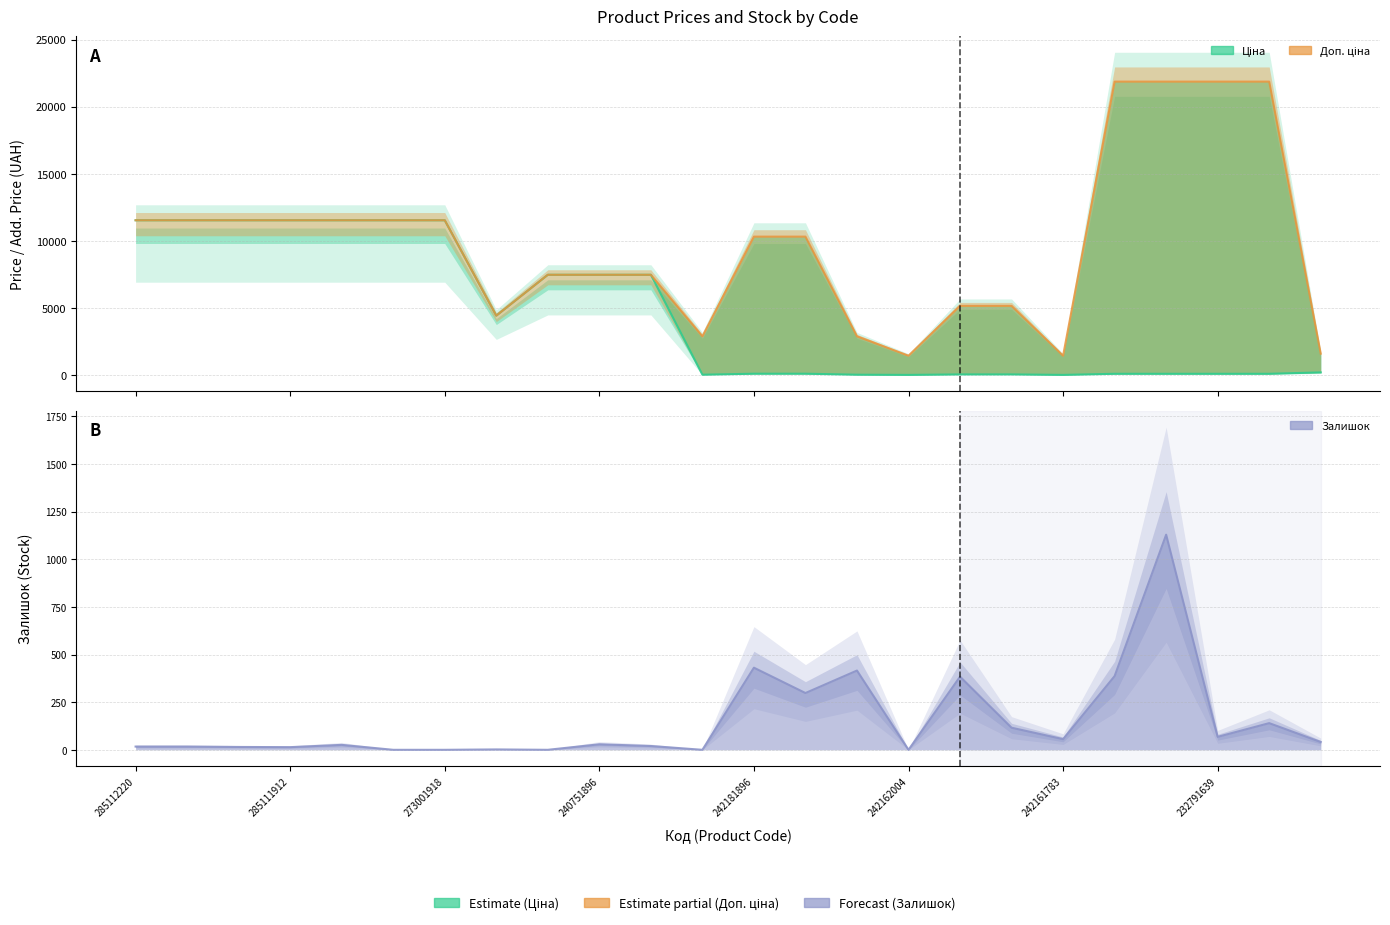

How many lines are shown in the chart?

3